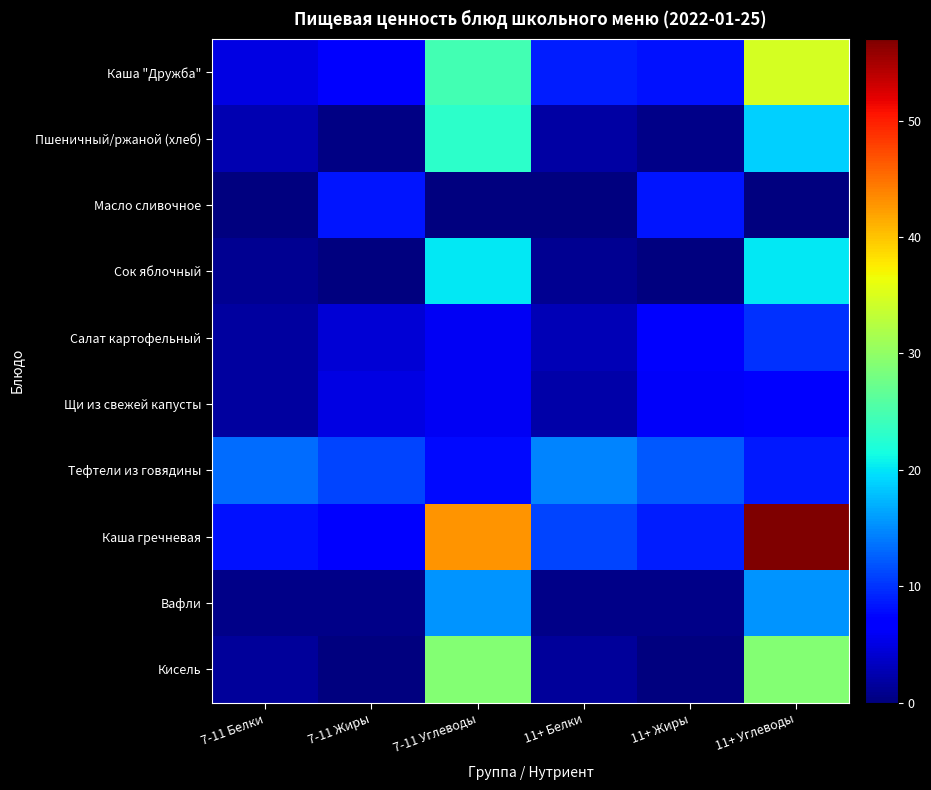

Rank the series by their maximum value, from highest to lowest.

Каша гречневая, Каша "Дружба", Кисель, Пшеничный/ржаной (хлеб), Сок яблочный, Вафли, Тефтели из говядины, Салат картофельный, Масло сливочное, Щи из свежей капусты